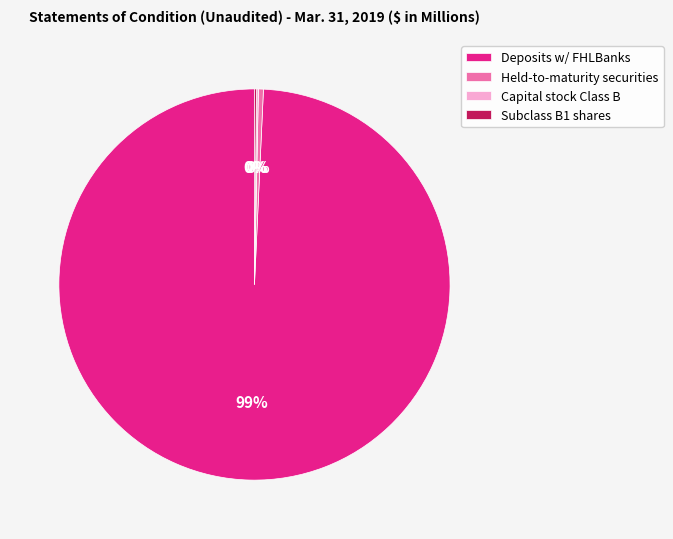

Is it true that Deposits w/ FHLBanks is 99% of the pie?

True